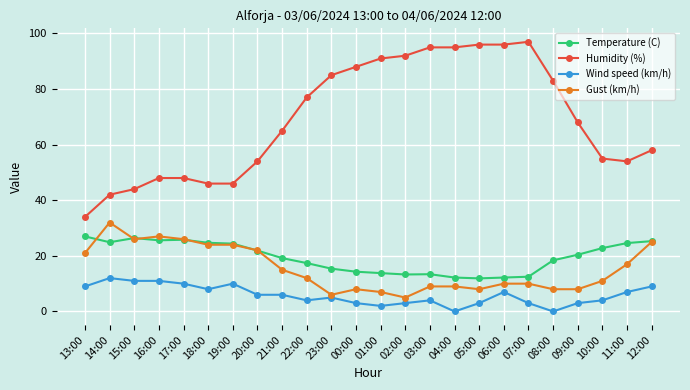

Which series has the largest range (max minus min)?

Humidity (%)